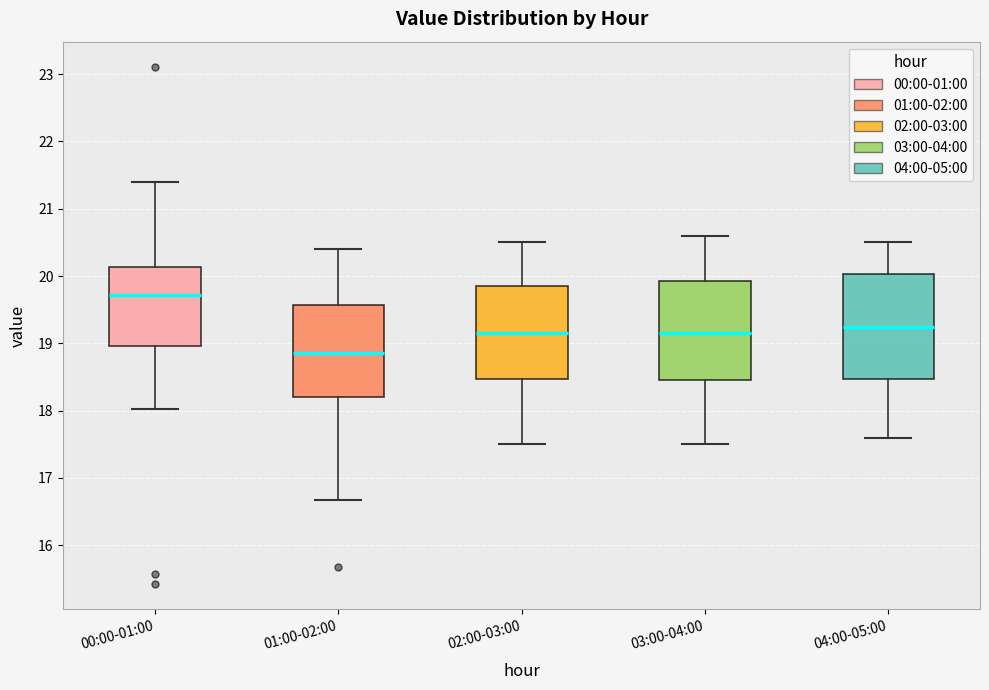

Reading left to right, transcribe this box plot: for each box, give where its median line is, the range the box spans, and where its two whiskers end, as read against the y-axis. The values are not printed on the chart, so give them approximately, as read against the axis.

00:00-01:00: median 19.7, box 19.0 to 20.1, whiskers 18.0 to 21.4
01:00-02:00: median 18.9, box 18.2 to 19.6, whiskers 16.7 to 20.4
02:00-03:00: median 19.2, box 18.5 to 19.9, whiskers 17.5 to 20.5
03:00-04:00: median 19.2, box 18.5 to 19.9, whiskers 17.5 to 20.6
04:00-05:00: median 19.3, box 18.5 to 20.0, whiskers 17.6 to 20.5